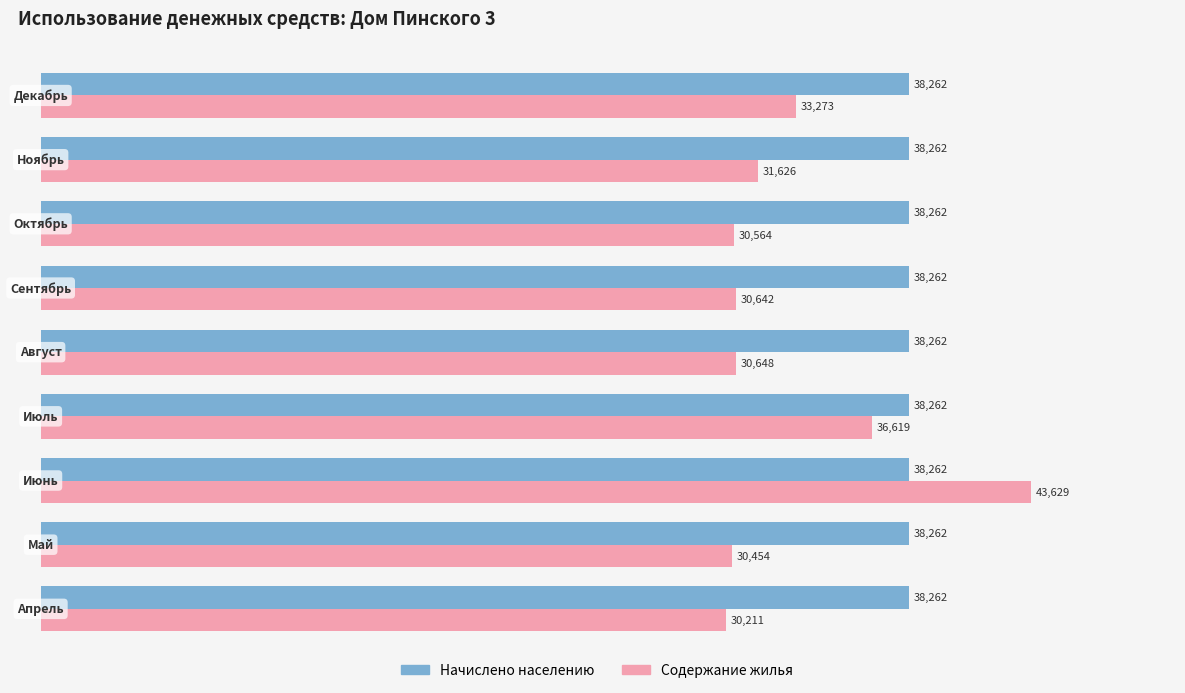

Which series has the largest total across all categories?

Начислено населению